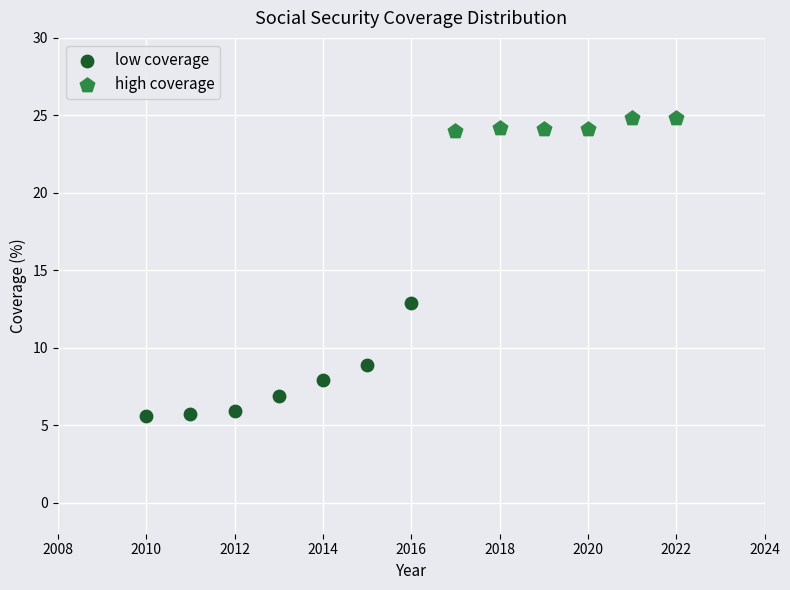

Which series reaches the maximum Y coordinate?

high coverage